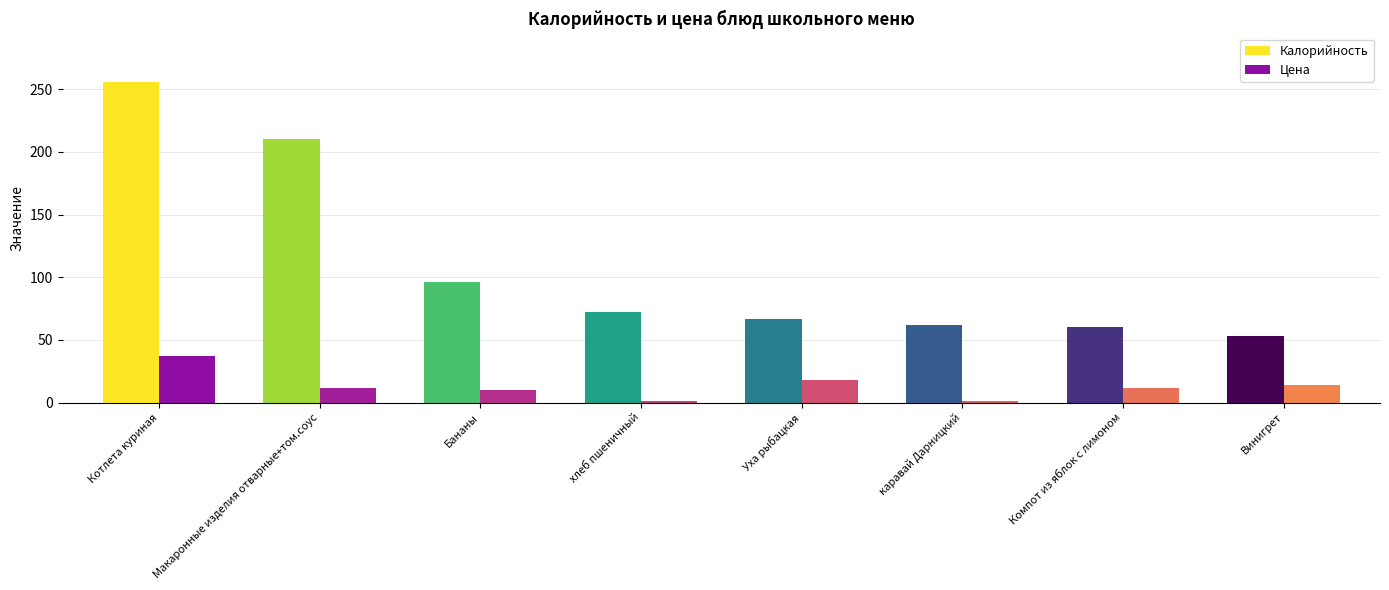

Which series has the largest range (max minus min)?

Калорийность